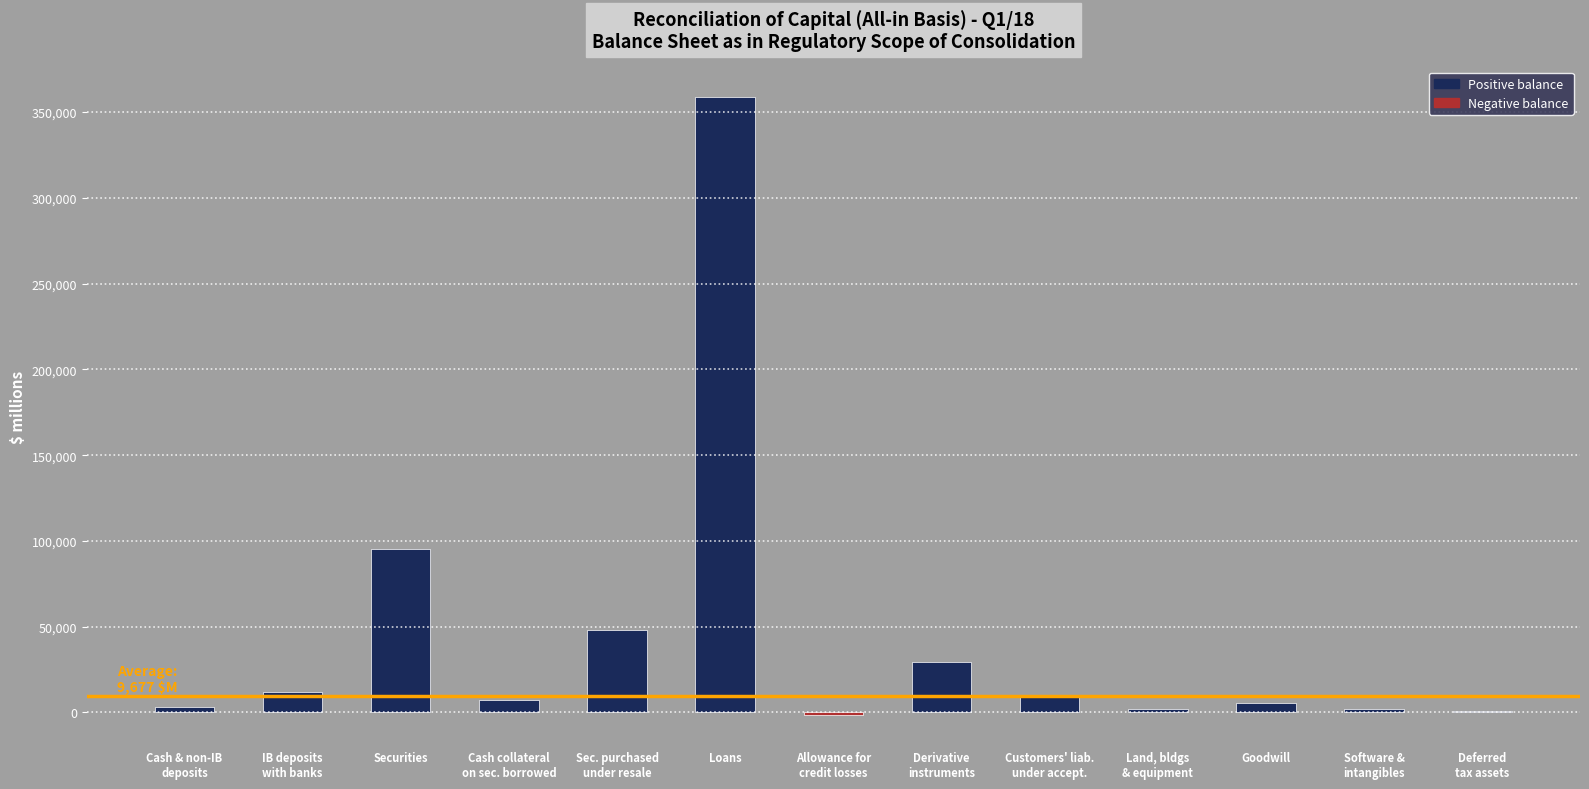

At which label does the data first exceed 6989?

IB deposits
with banks